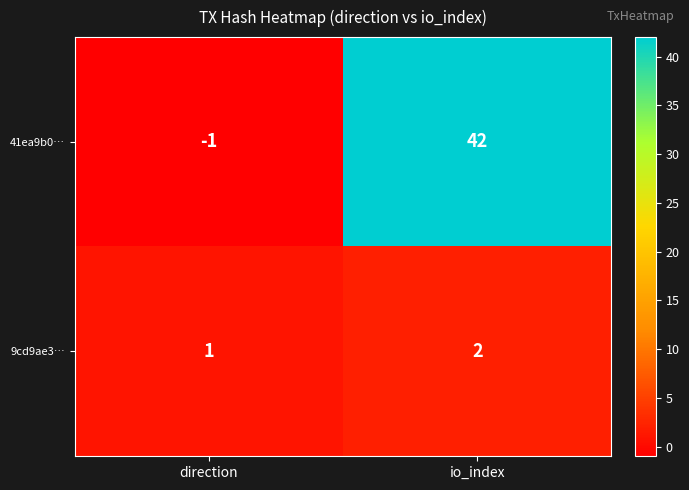

Which category has the highest value across all series?

io_index